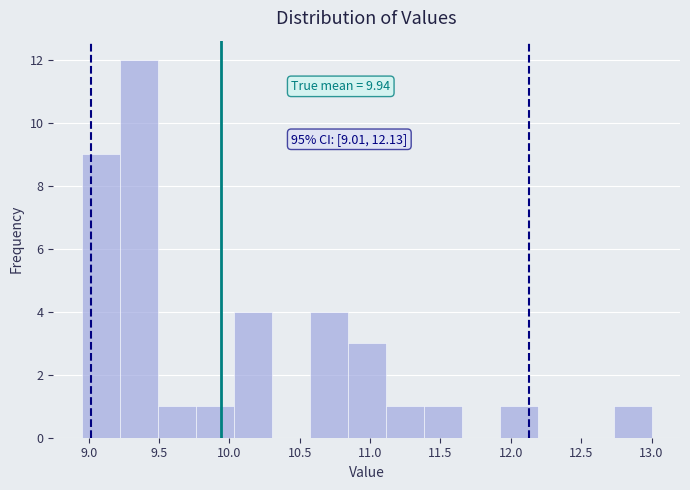

Over which range of the x-axis is the bar tallest?

9.22 to 9.49